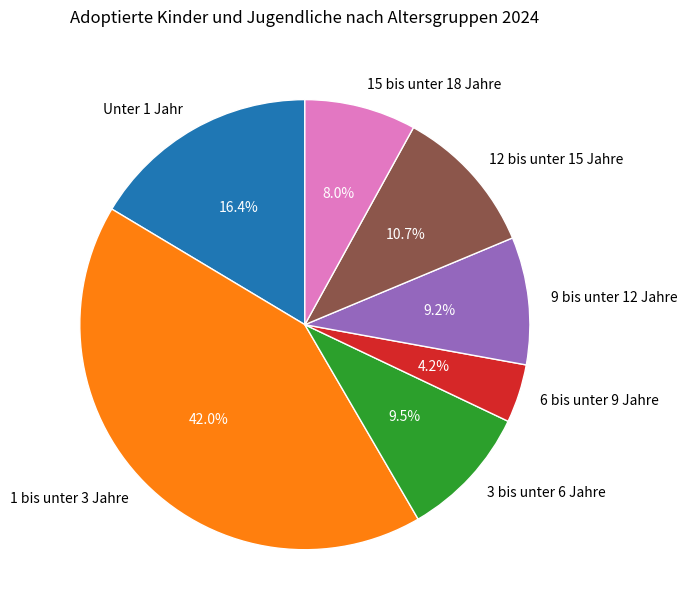

To the nearest percent, what portion does 15 bis unter 18 Jahre represent?

8%